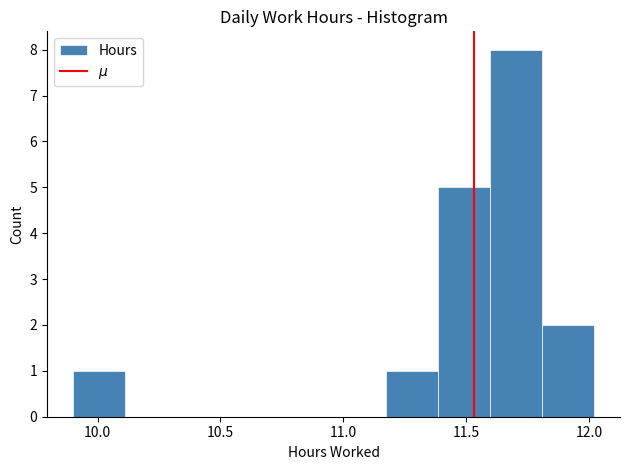

Reading left to right, list every bar in this chart as the range it spans on the x-axis followed by its height. Neither the bar edges nor the heights are printed on the chart, so give them approximately, as read against the axes.

9.90 to 10.10: 1
10.10 to 10.30: 0
10.30 to 10.55: 0
10.55 to 10.75: 0
10.75 to 10.95: 0
10.95 to 11.15: 0
11.15 to 11.40: 1
11.40 to 11.60: 5
11.60 to 11.80: 8
11.80 to 12.00: 2